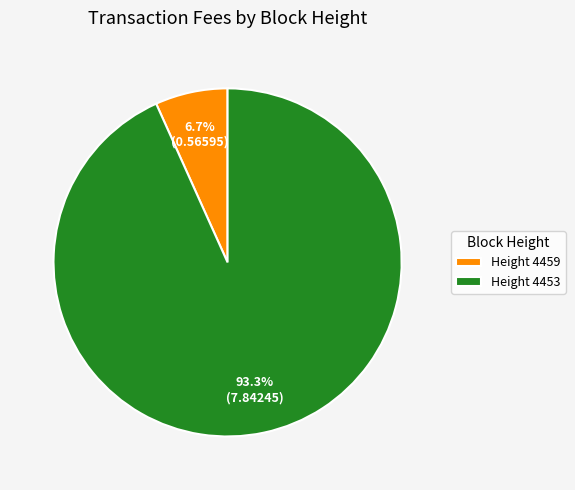

What is the majority slice?

Height 4453